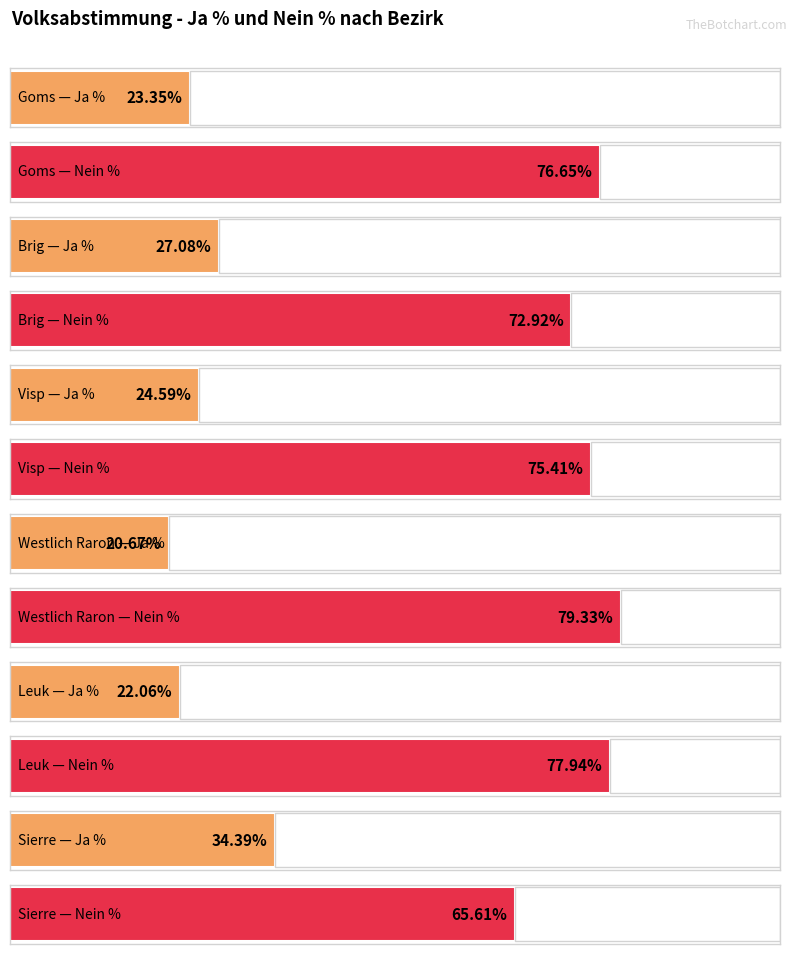

At how many categories does at least one series exceed 45?

6